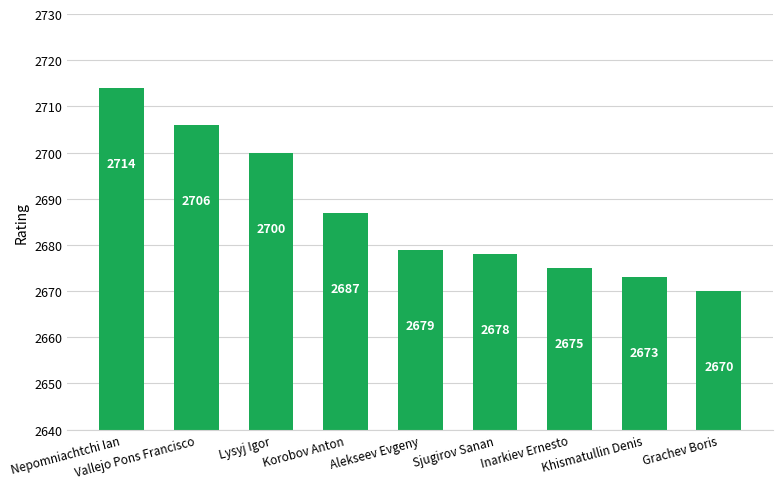

How many data points does each series have?

9